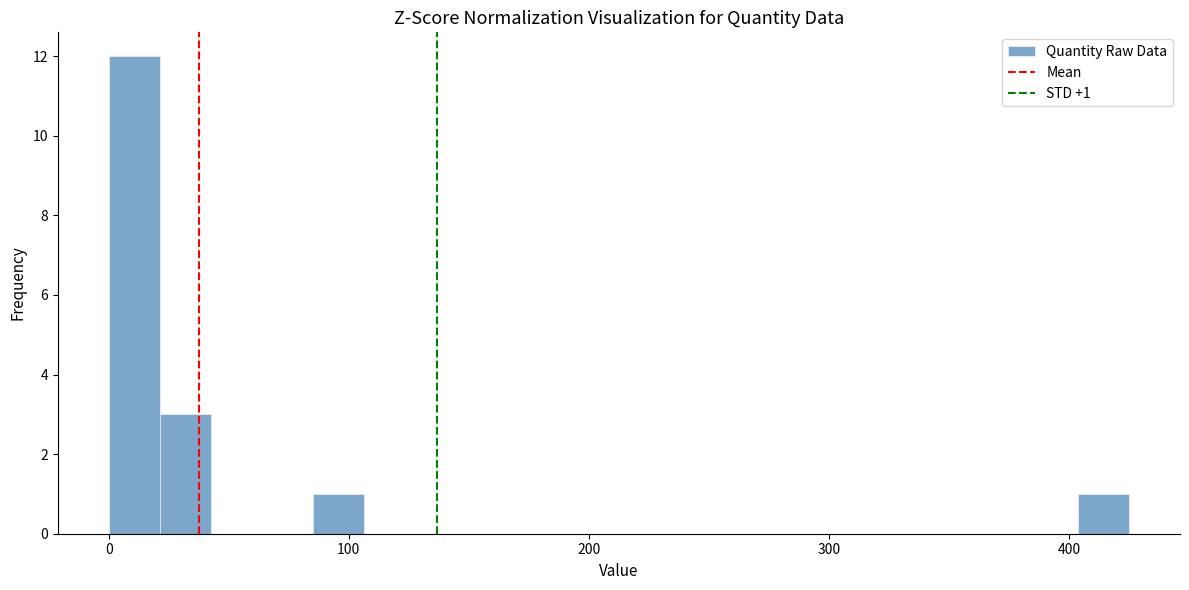

Read against the x-axis, roughly where is the centre of the tallest bar?

10